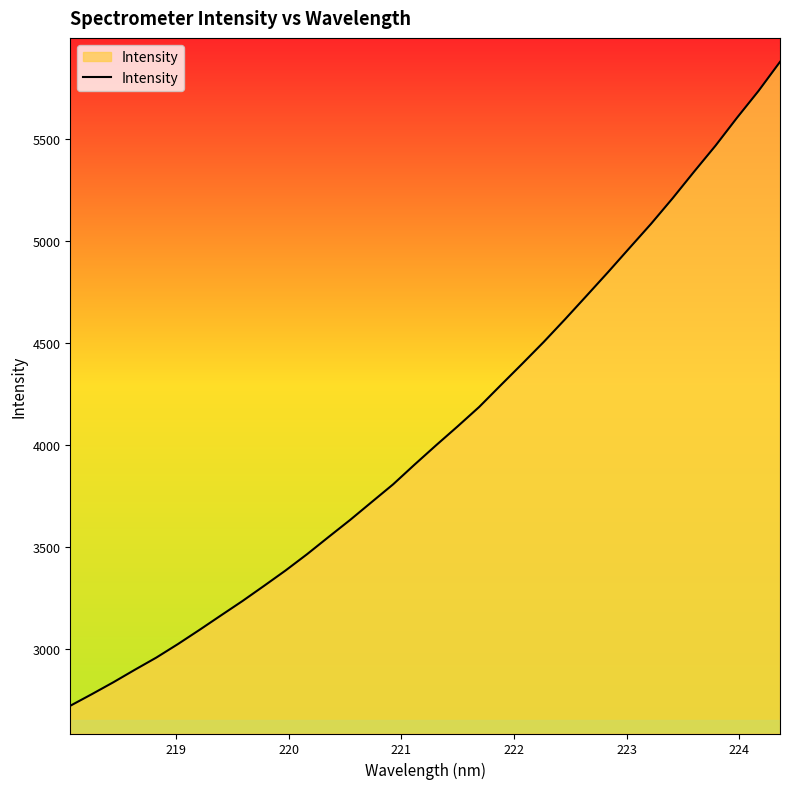

What is the smallest value displayed?

2720.7